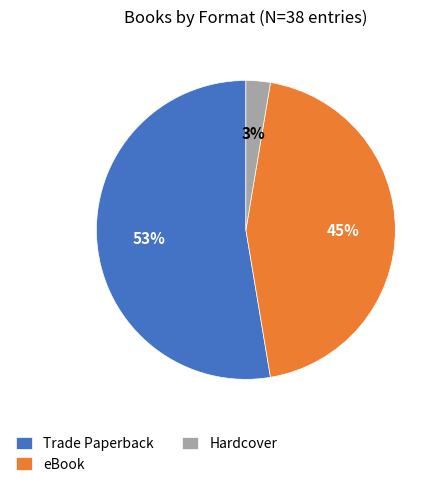

To the nearest percent, what is the difference between the Trade Paperback and Hardcover slice percentages?

50%